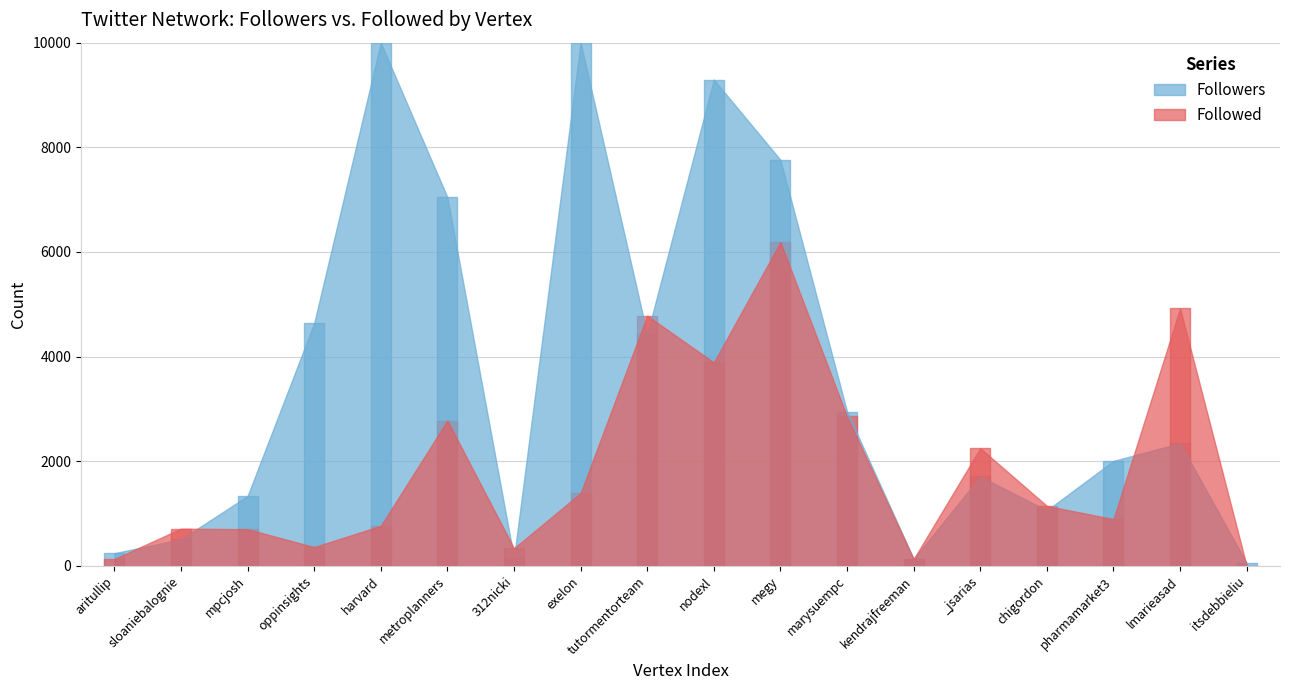

True or false: Followed and Followers cross at least once.

True